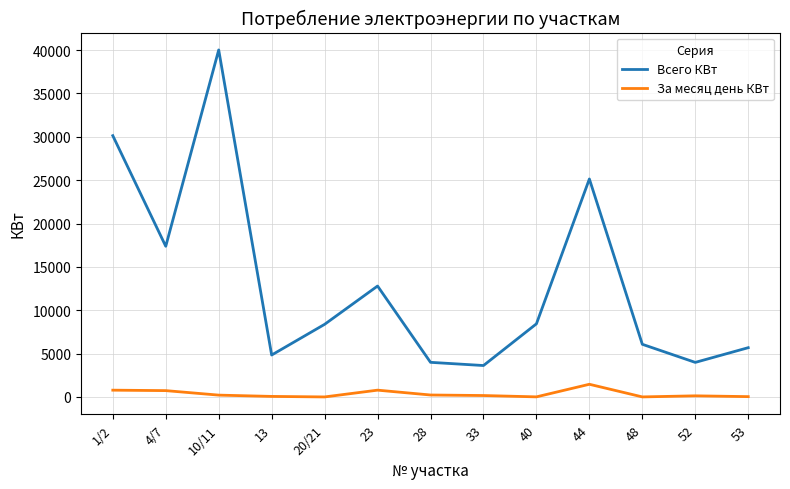

What is the greatest value displayed?

40020.2